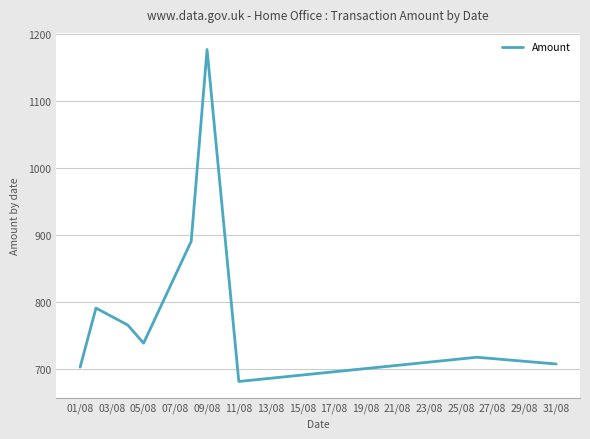

What is the smallest value displayed?

681.9